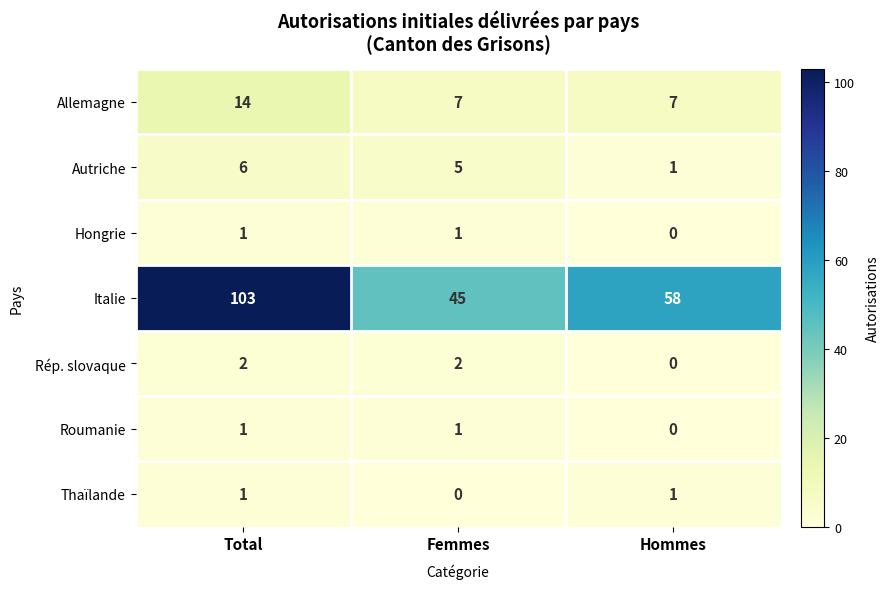

What is the sum of the Italie values at Total and Hommes?

161